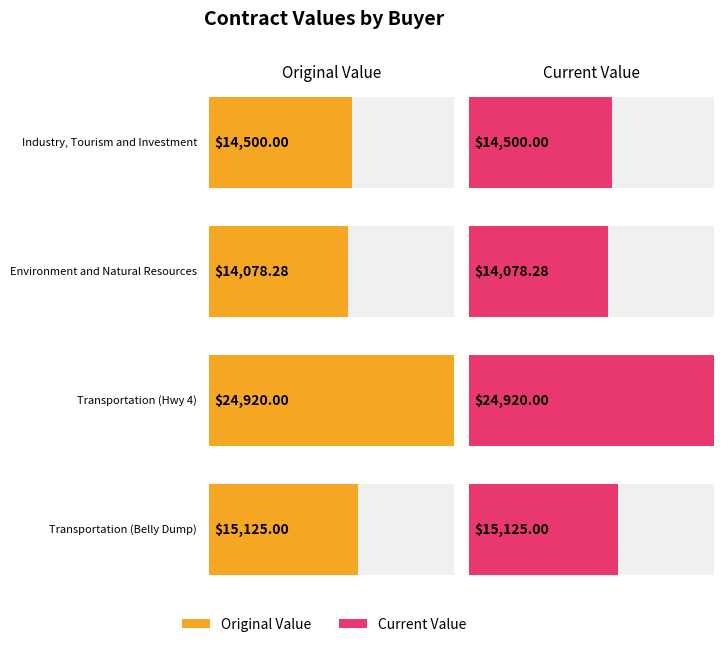

At which label does original_value reach its peak?

Transportation
(Hwy 4)